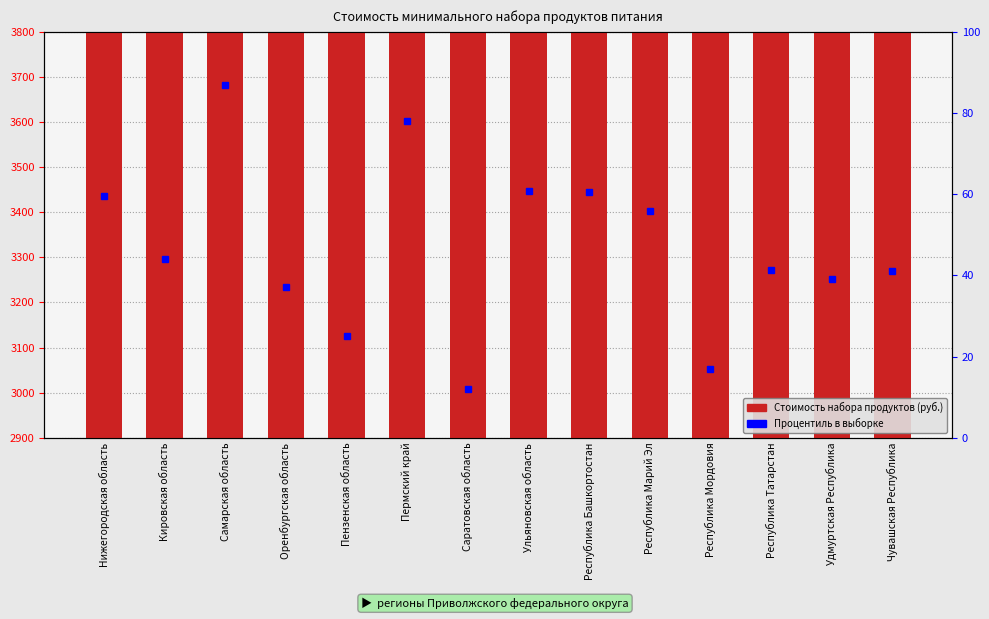

What is the label of the 1st bar from the right?

Чувашская Республика